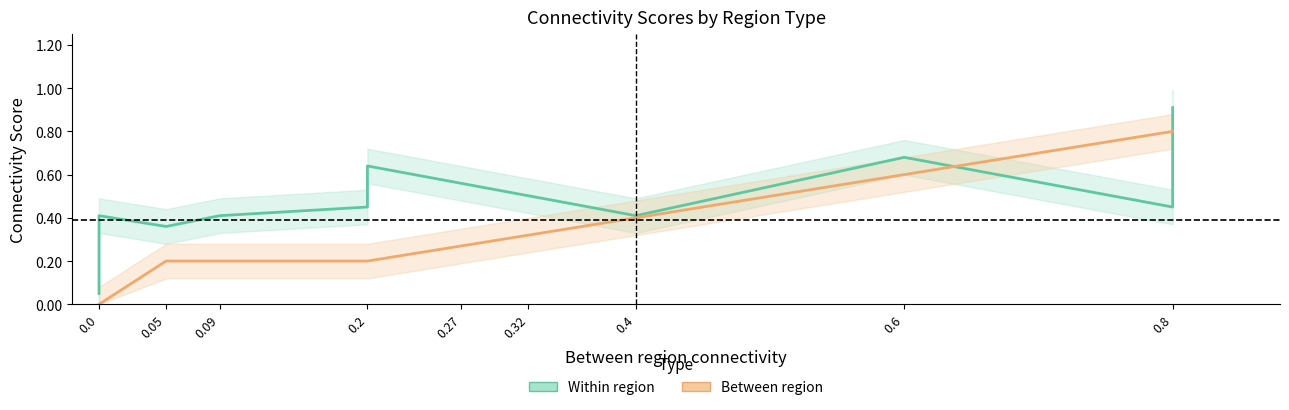

What is the difference between the maximum and minimum values in the Between region series?

0.8